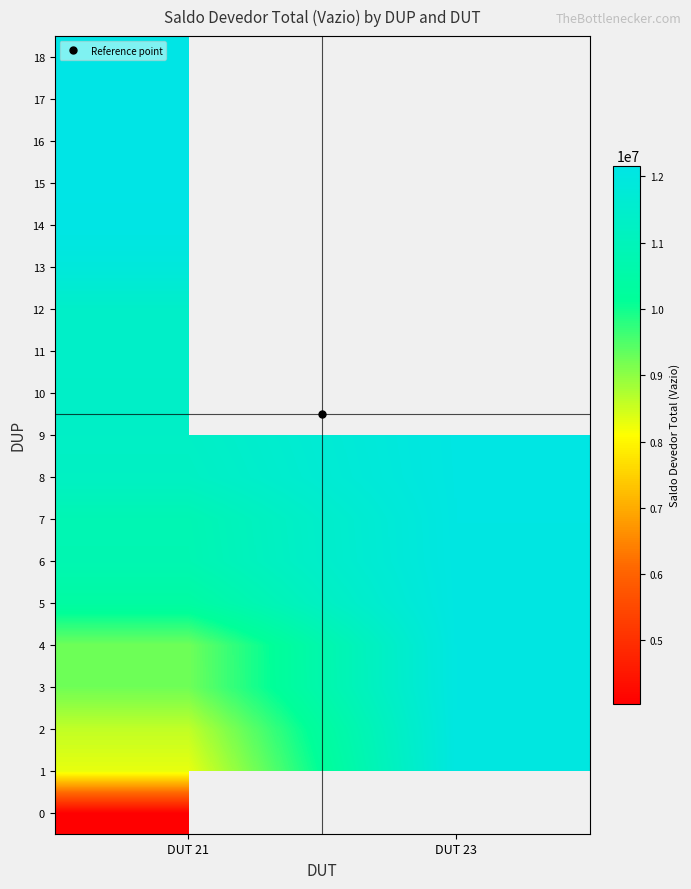

Is the value of 7 at DUT 23 greater than the value of 12 at DUT 21?

Yes